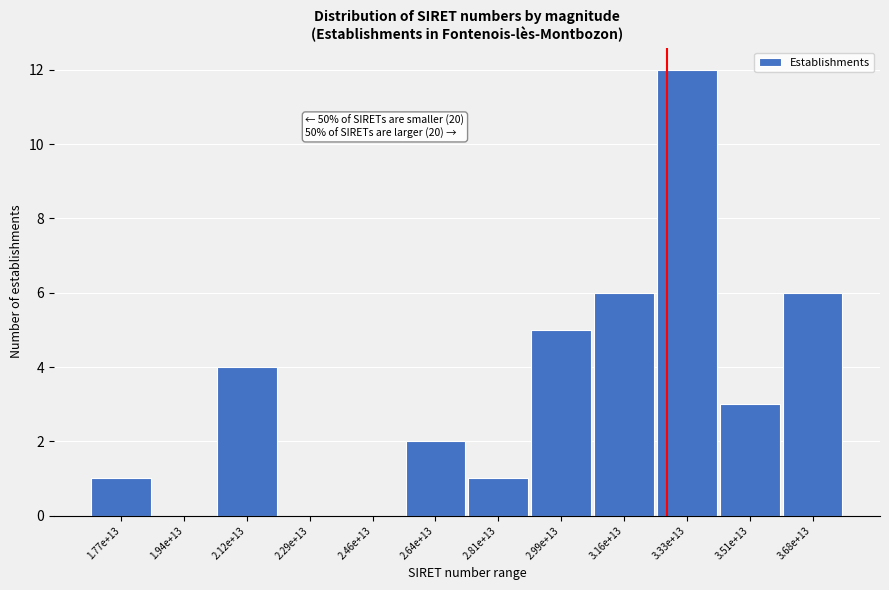

Reading left to right, list all the values displayed in this chart.

1.77e+13=1	1.94e+13=0	2.12e+13=4	2.29e+13=0	2.46e+13=0	2.64e+13=2	2.81e+13=1	2.99e+13=5	3.16e+13=6	3.33e+13=12	3.51e+13=3	3.68e+13=6